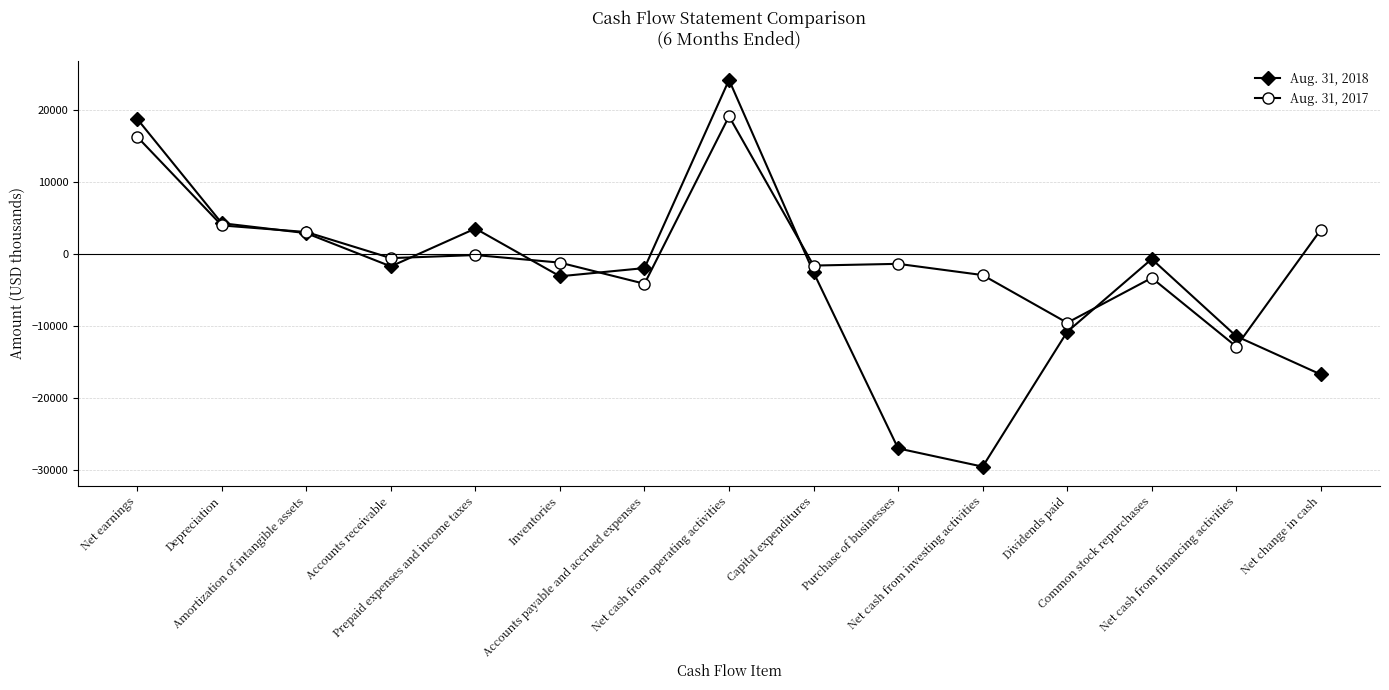

What is the difference between the second highest and minimum values in the Aug. 31, 2017 series?

29186